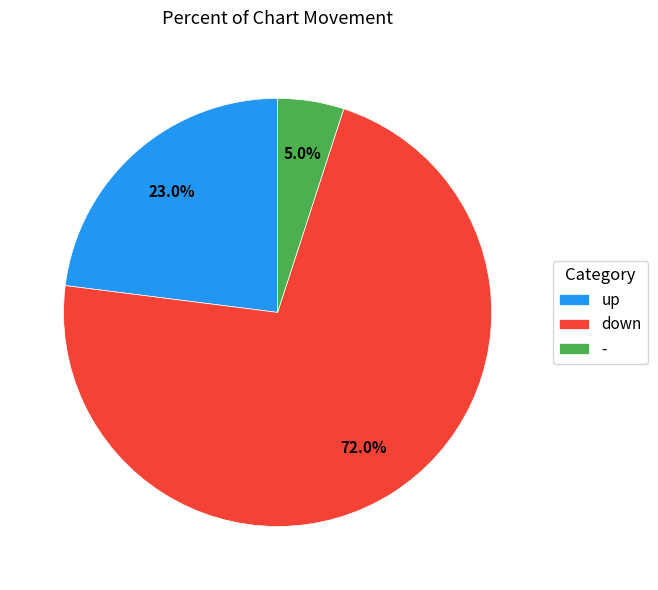

What percentage is the up slice, to the nearest percent?

23%